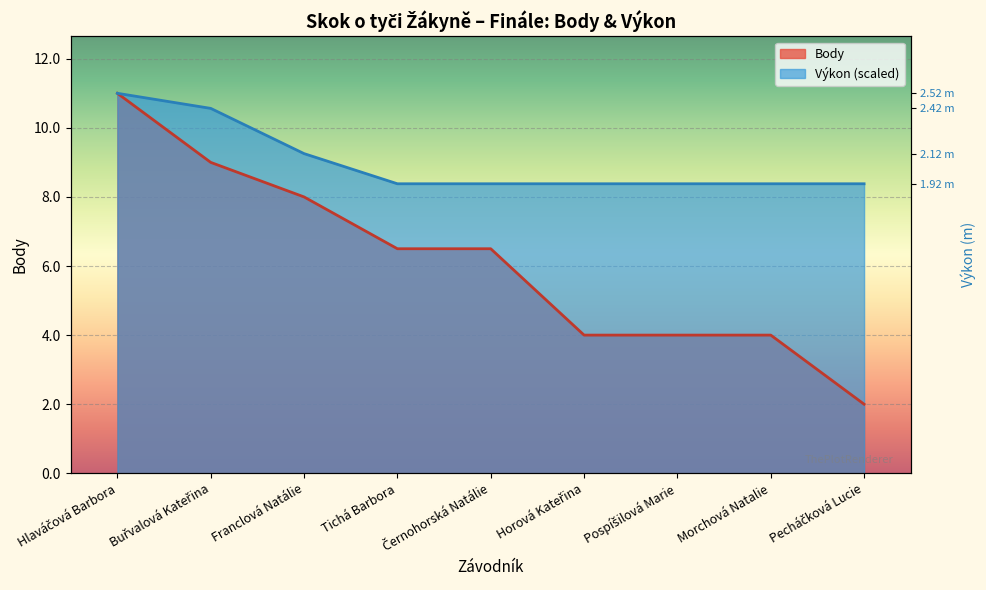

What value does the Body series have at Morchová Natalie?

4.0